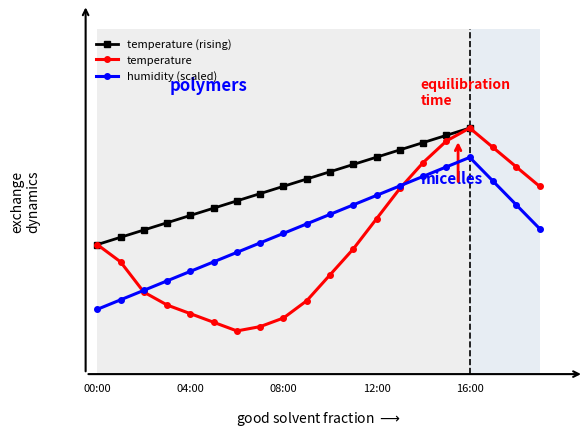

What position from the left is 08:00?

9